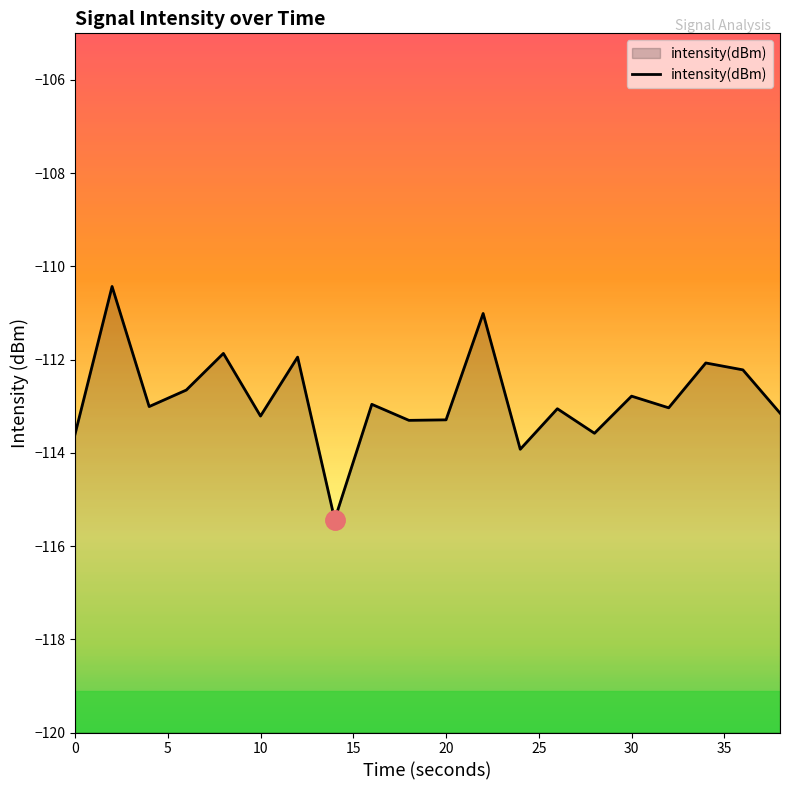

Is it true that the value at 0 is -193.0?

False